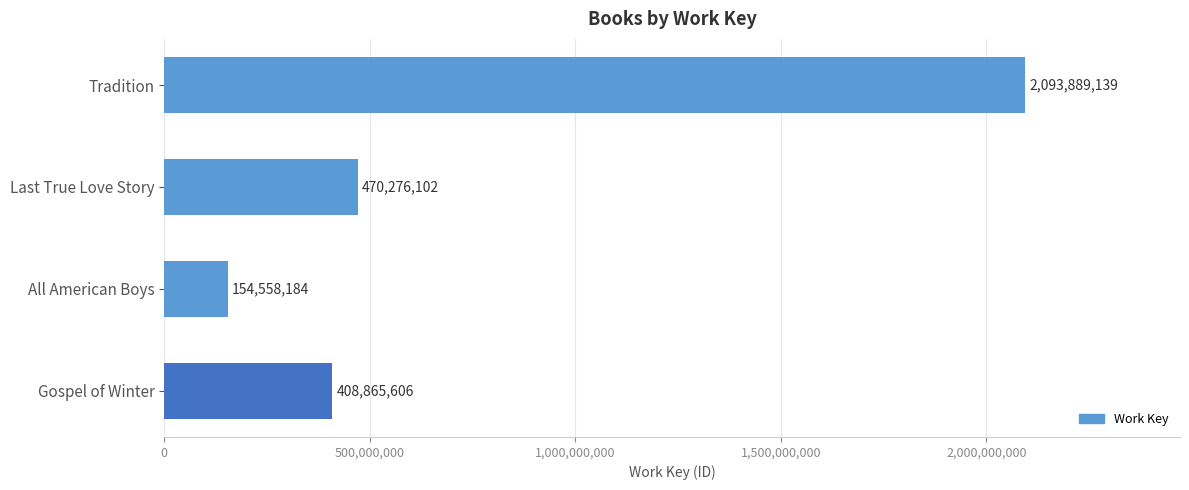

What is the maximum value shown in the chart?

2093889139